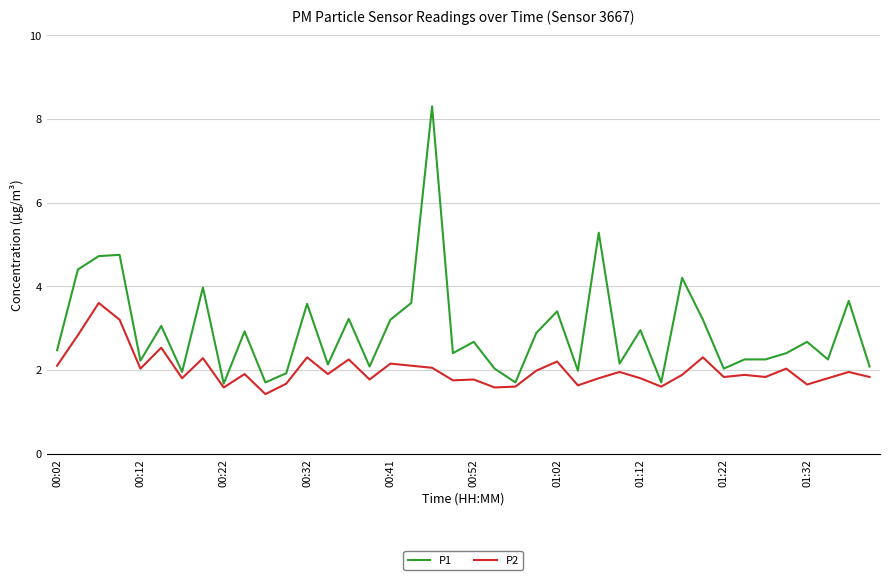

In P2, how many points are lower than both neighbors (excluding endpoints)?

13